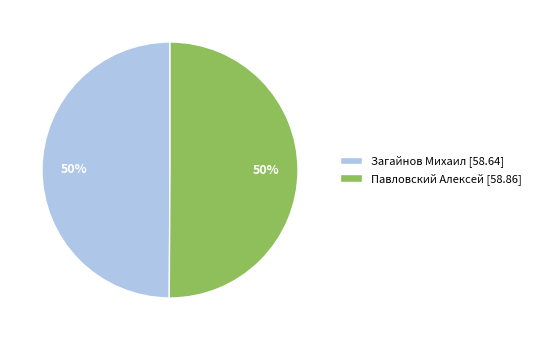

How many slices are in this pie chart?

2